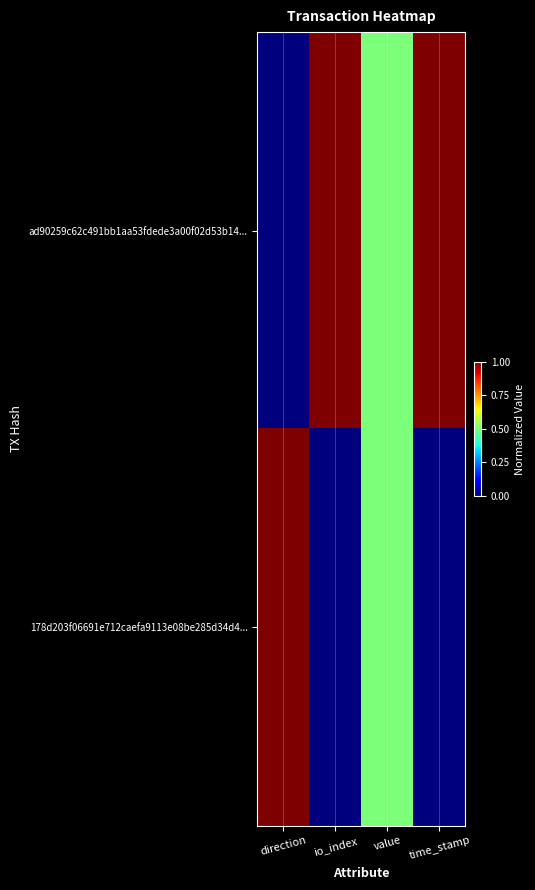

What is the total value across all series at time_stamp?

1.0